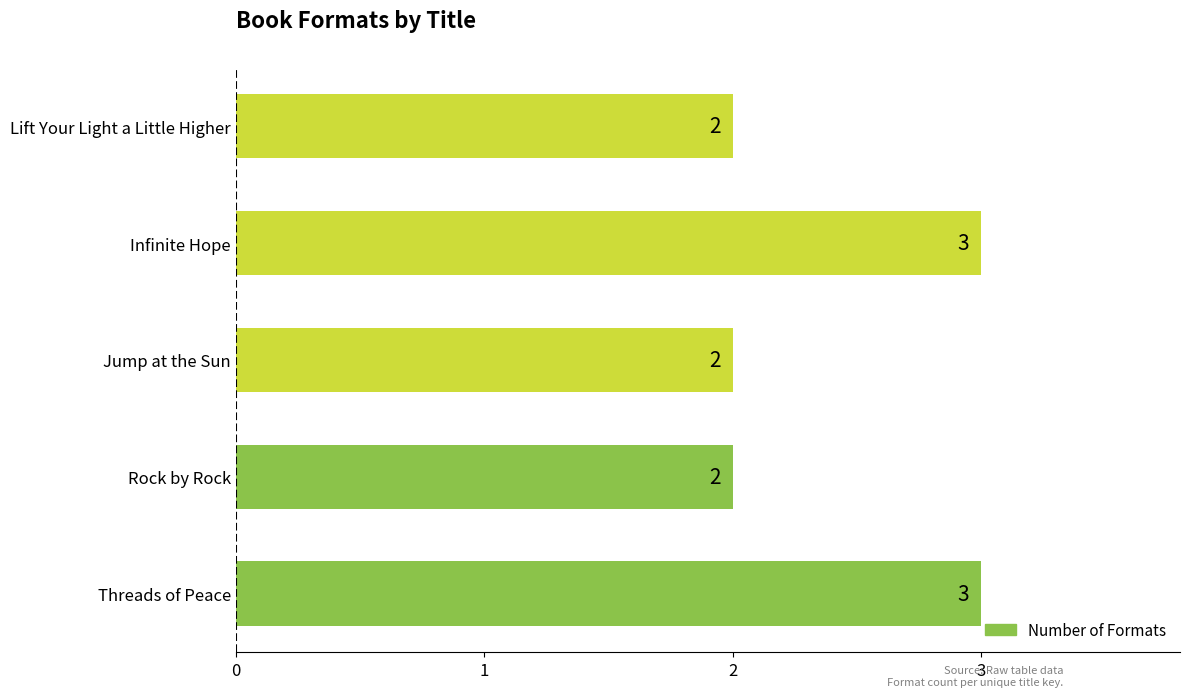

What is the smallest value displayed?

2